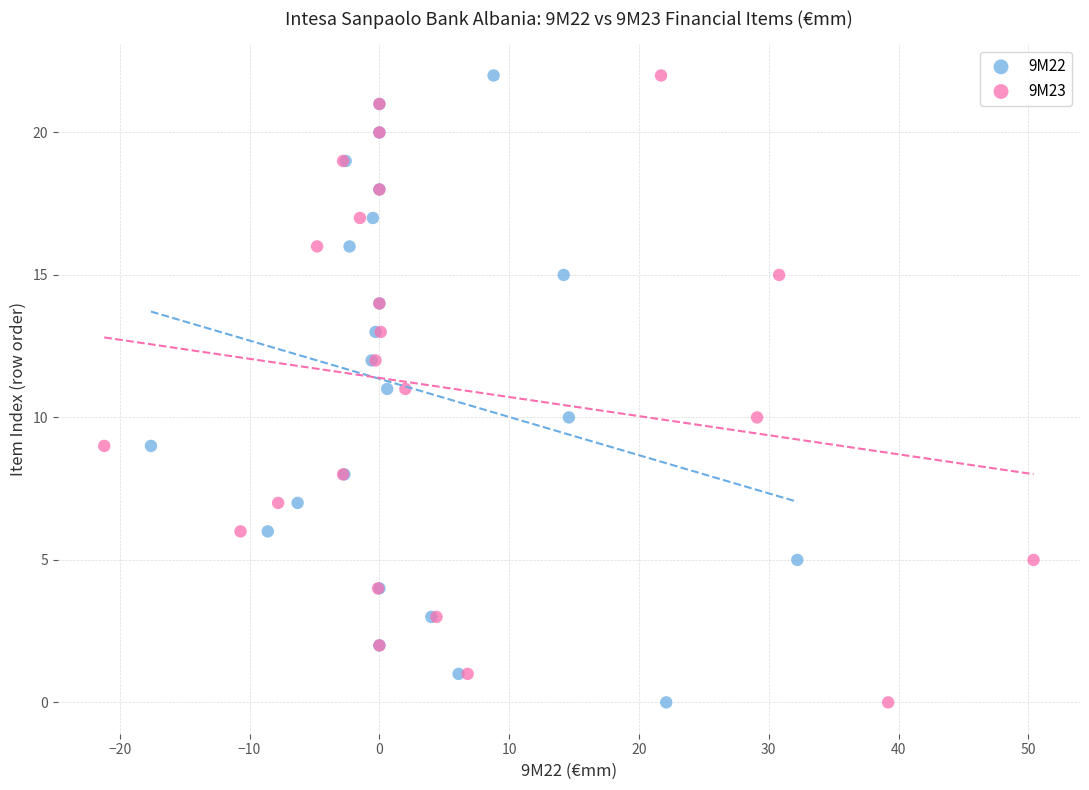

What are all the series names shown in the legend?

9M22, 9M23